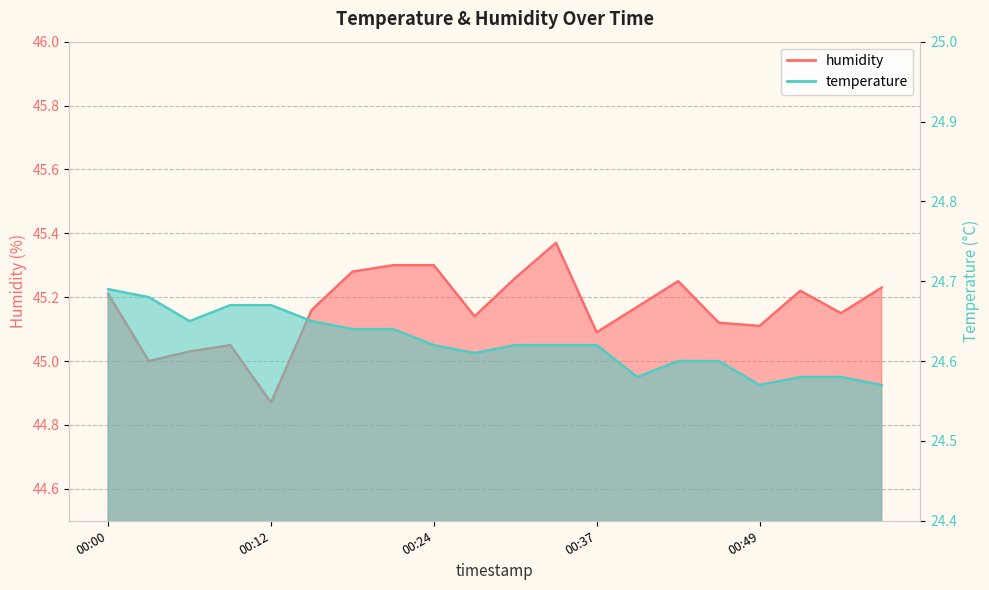

What is the sum of the humidity values at 00:15 and 00:49?

90.3